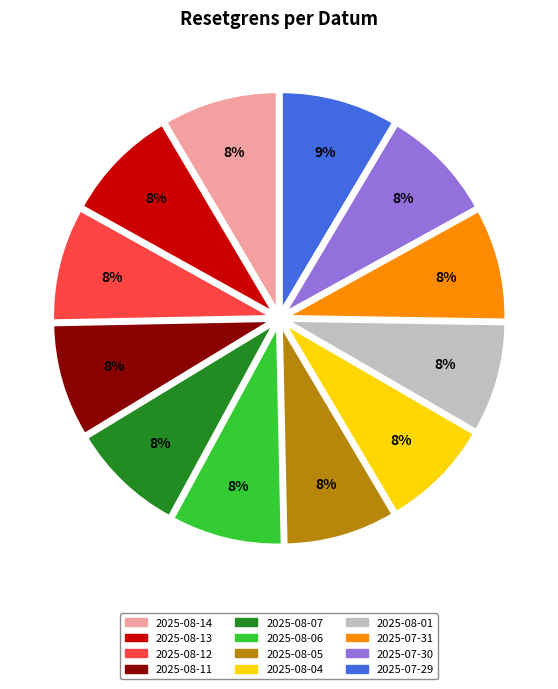

How many slices are in this pie chart?

12